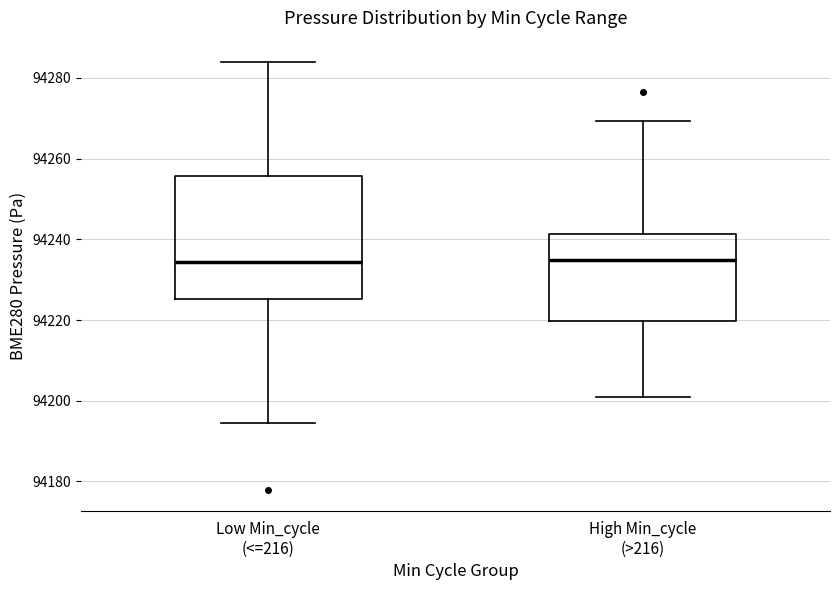

Reading left to right, read every box against the y-axis: the position of its median line, the range the box covers, and the ends of its whiskers. The values are not printed on the chart, so give them approximately, as read against the axis.

Low Min_cycle (<=216): median 94234, box 94226 to 94256, whiskers 94194 to 94284
High Min_cycle (>216): median 94234, box 94220 to 94242, whiskers 94200 to 94270